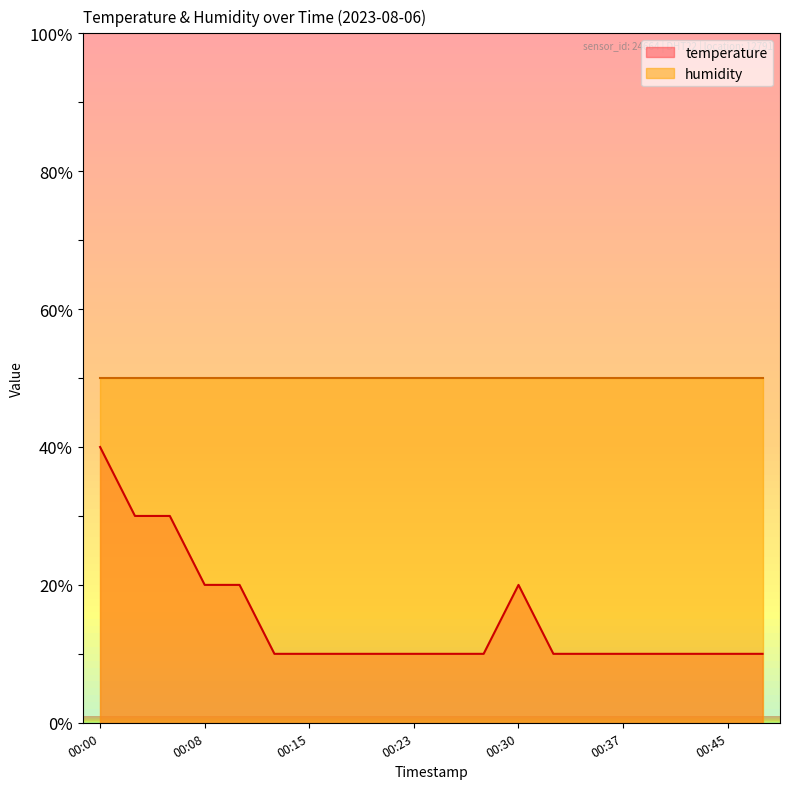

Which has a higher value, 00:18 or 00:13?

00:18